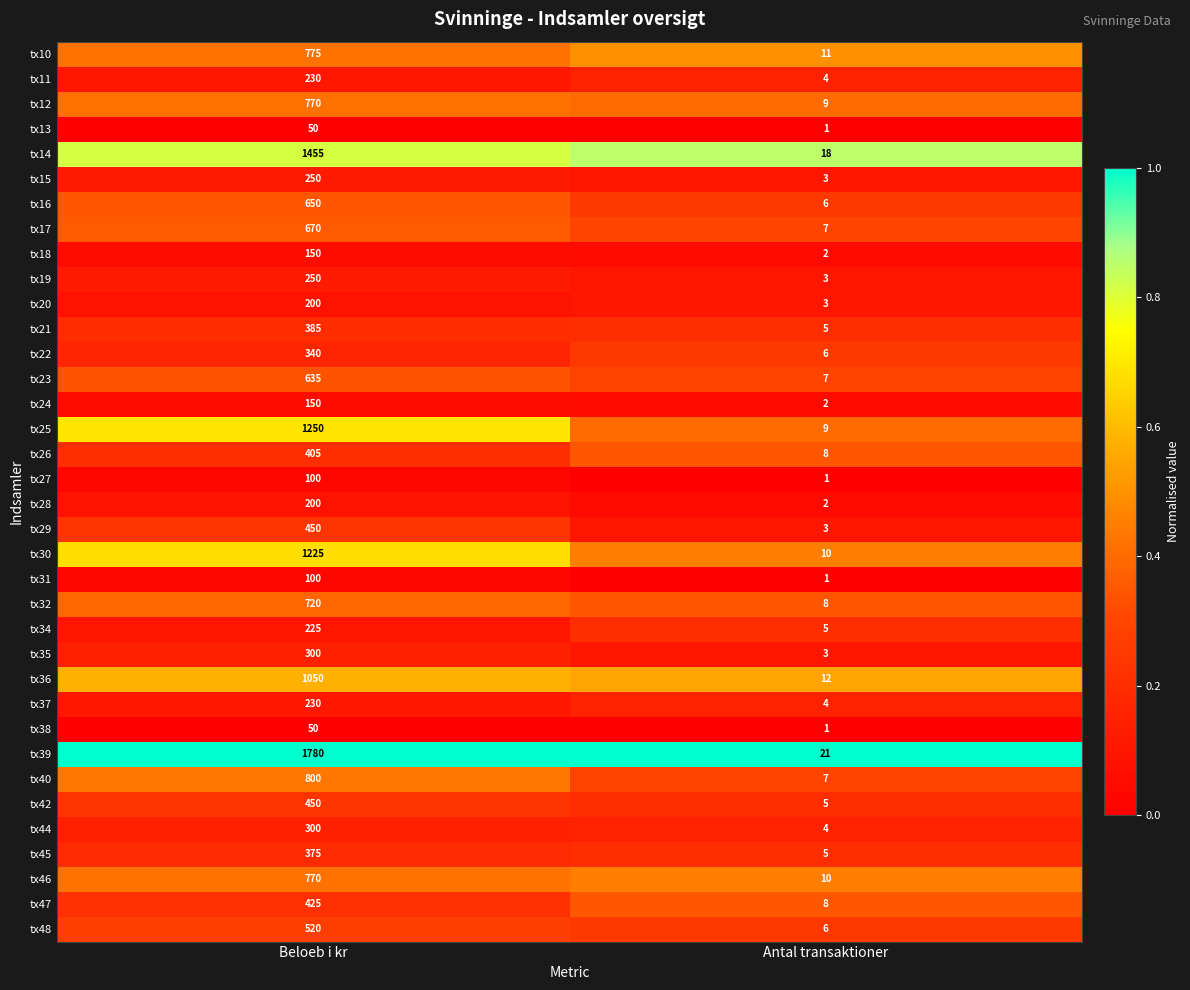

At which label is tx40 closest to 403?

Antal transaktioner